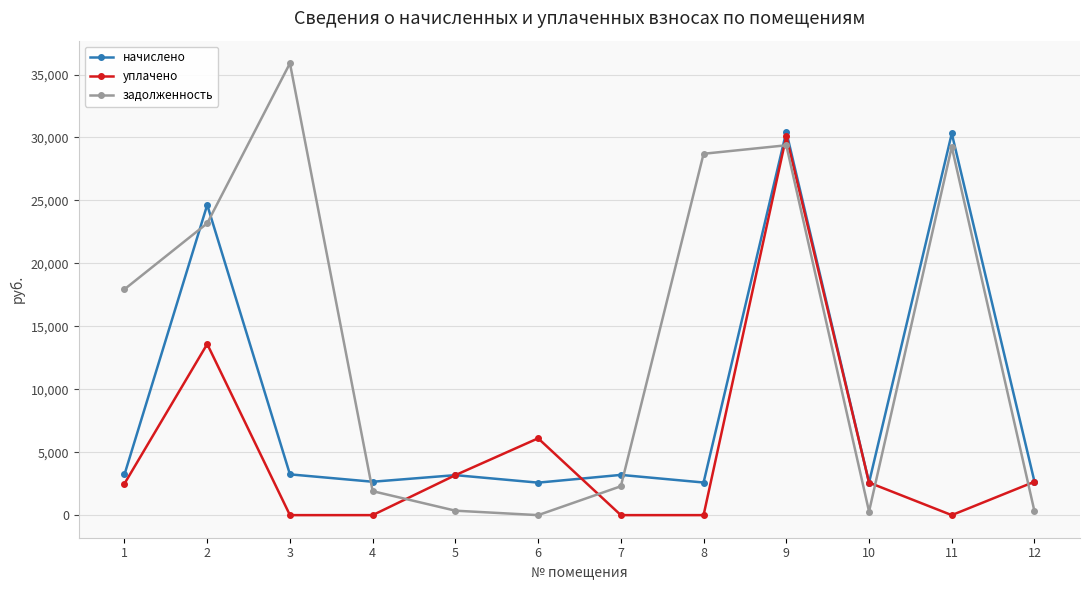

What is the greatest value displayed?

35893.6